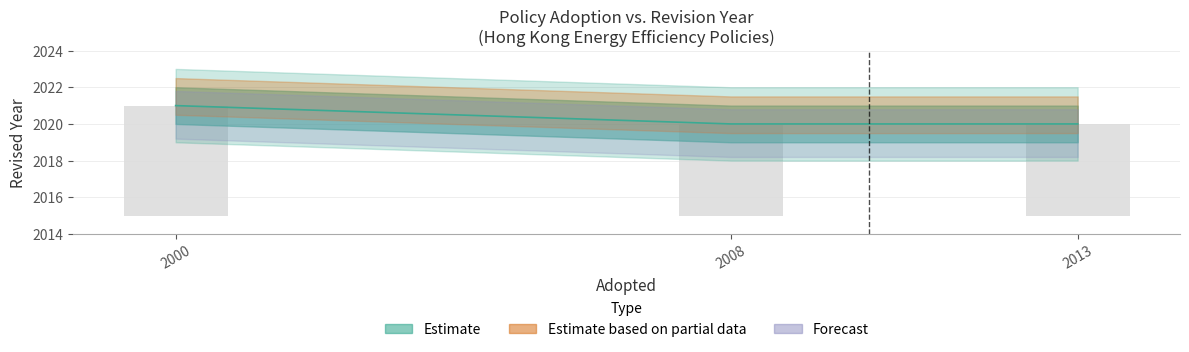

Rank the categories by value from lowest to highest.

2008, 2013, 2000